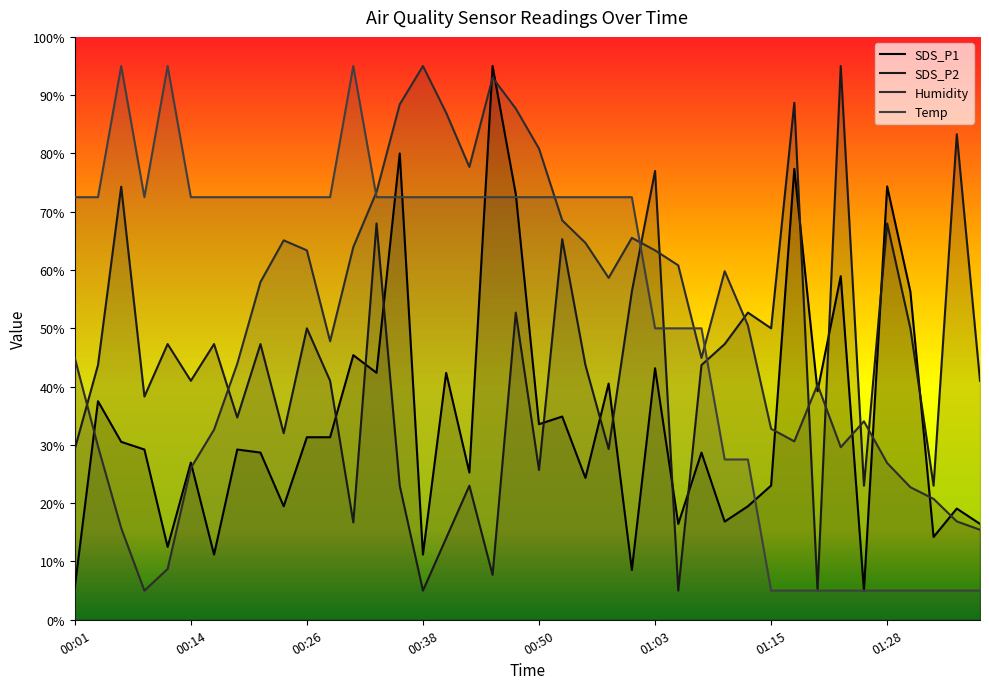

Rank the series by their maximum value, from lowest to highest.

SDS_P1, SDS_P2, Humidity, Temp